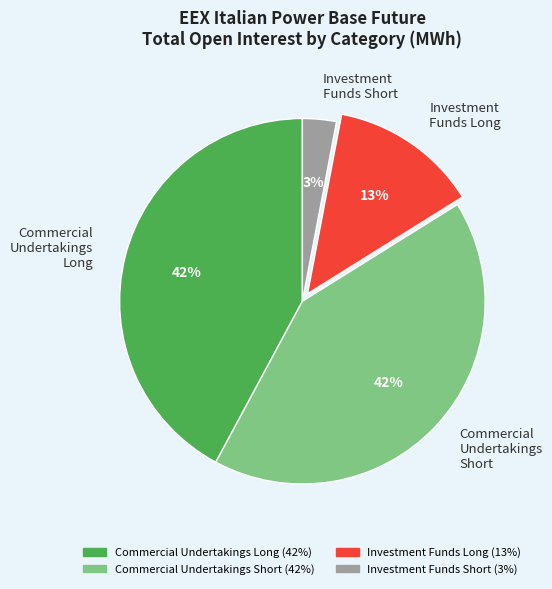

The Investment Funds Long slice represents 13% of the pie. True or false?

True